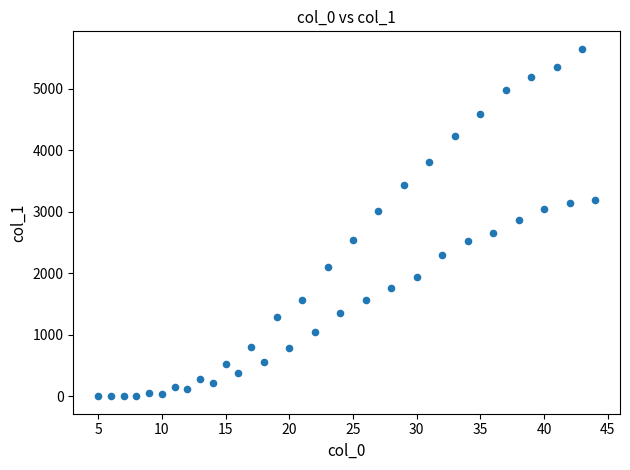

What is the range of X values (max minus min)?

39